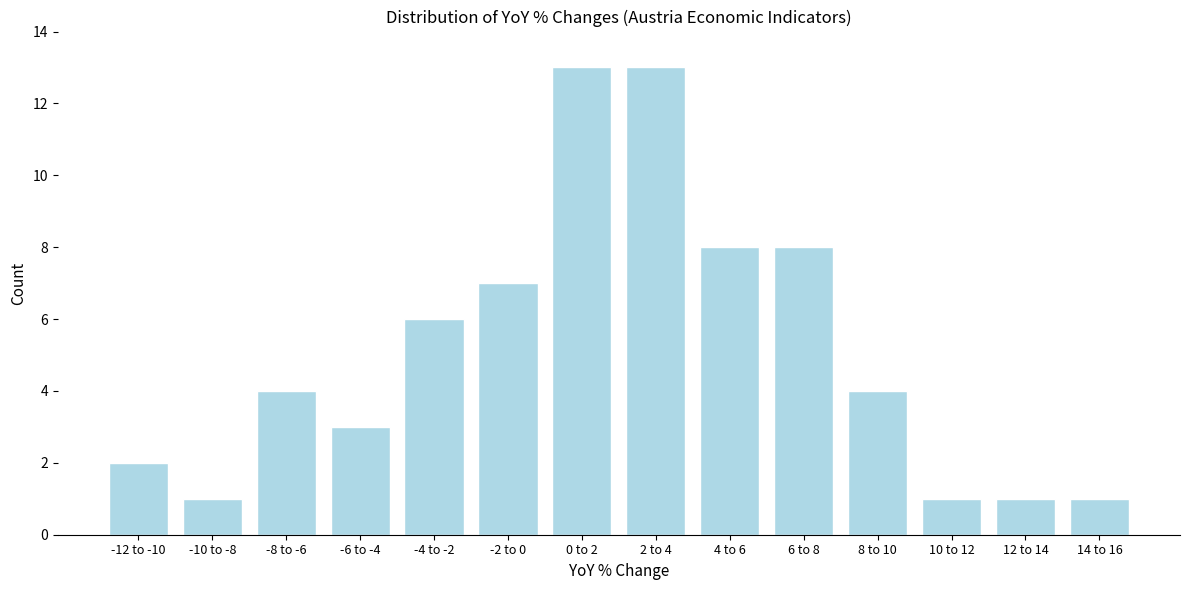

Reading right to left, list all the values displayed in this chart.

14 to 16=1	12 to 14=1	10 to 12=1	8 to 10=4	6 to 8=8	4 to 6=8	2 to 4=13	0 to 2=13	-2 to 0=7	-4 to -2=6	-6 to -4=3	-8 to -6=4	-10 to -8=1	-12 to -10=2